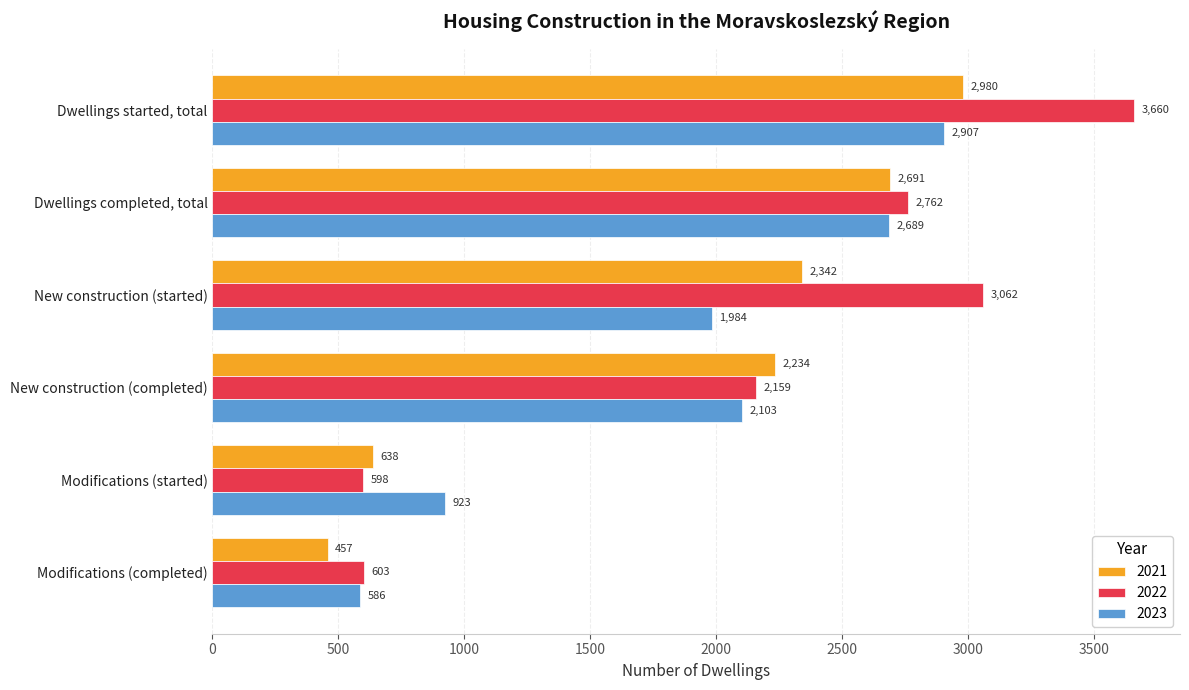

What is the total value across all series at New construction (completed)?

6496